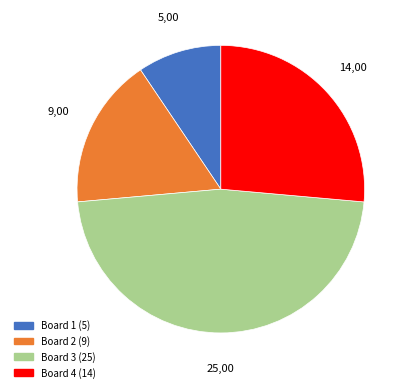

Is there a majority slice in this chart?

No